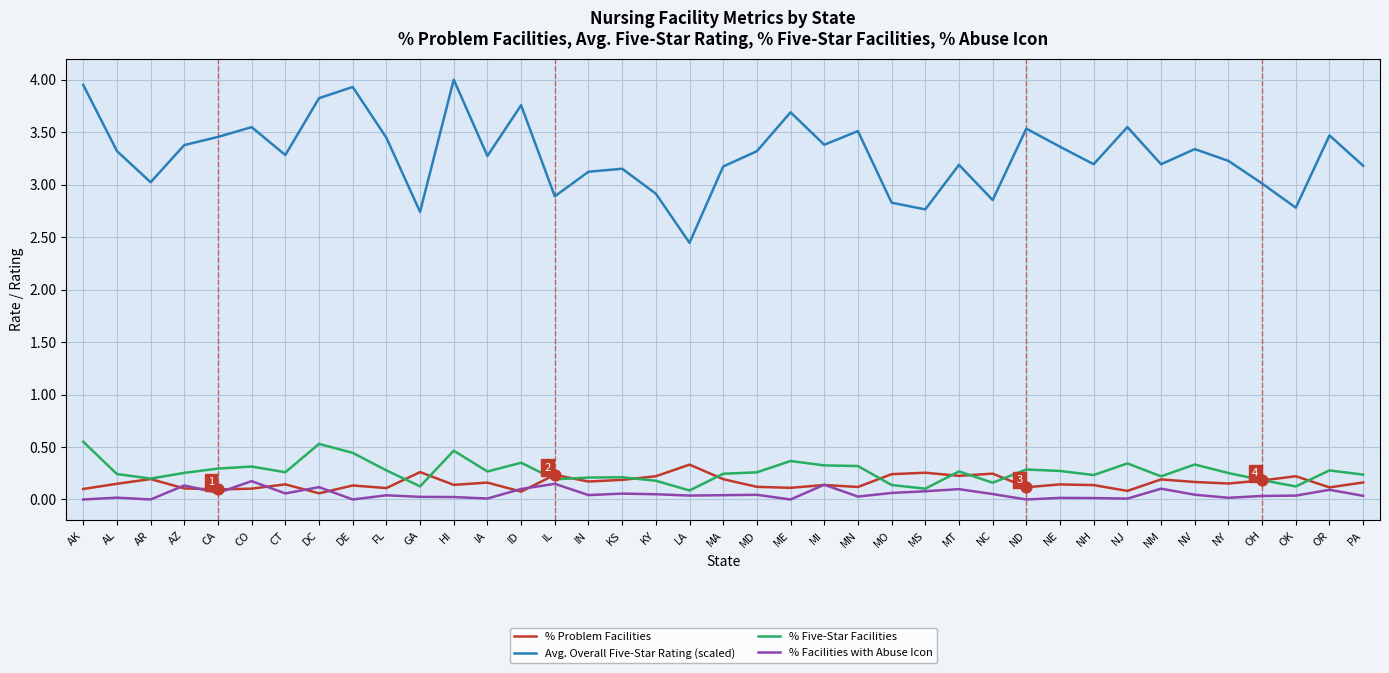

Which series has the largest total across all categories?

Avg. Overall Five-Star Rating (scaled)